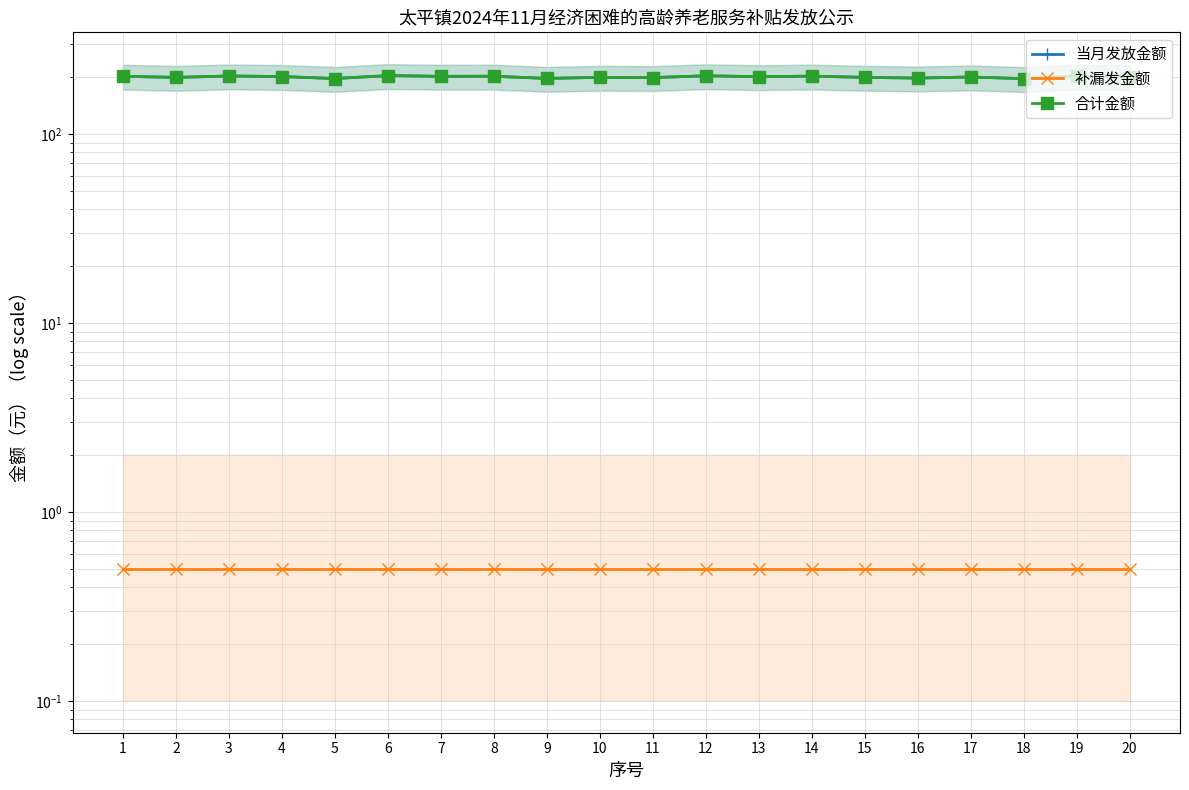

Between 15 and 6, which is larger?

6